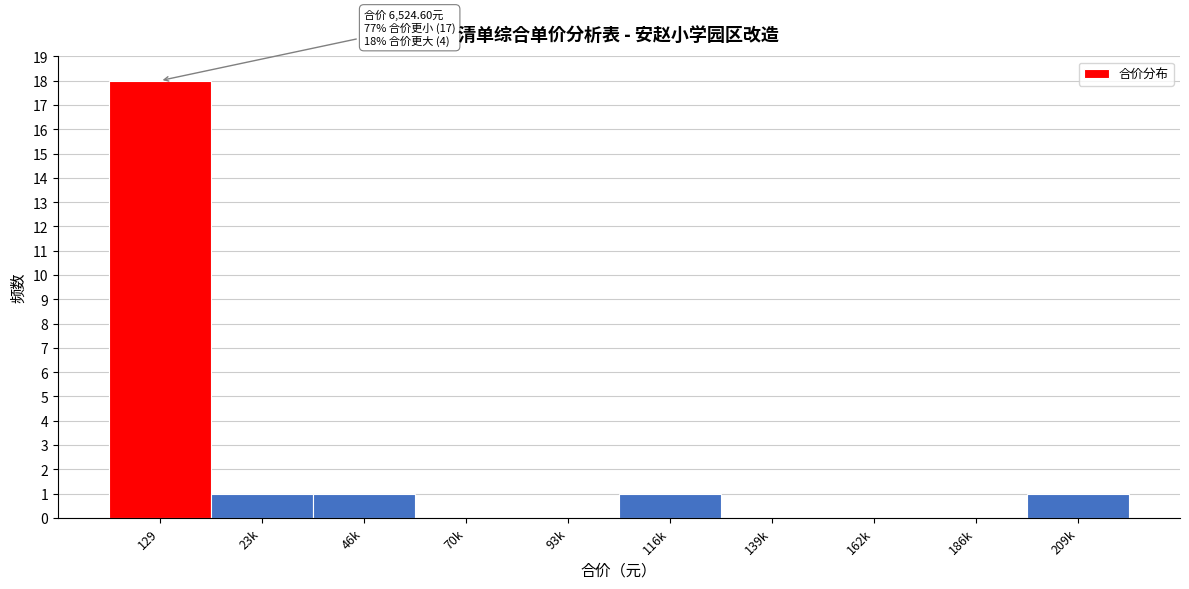

Reading left to right, extract all data points from this chart.

129=18	23k=1	46k=1	70k=0	93k=0	116k=1	139k=0	162k=0	186k=0	209k=1